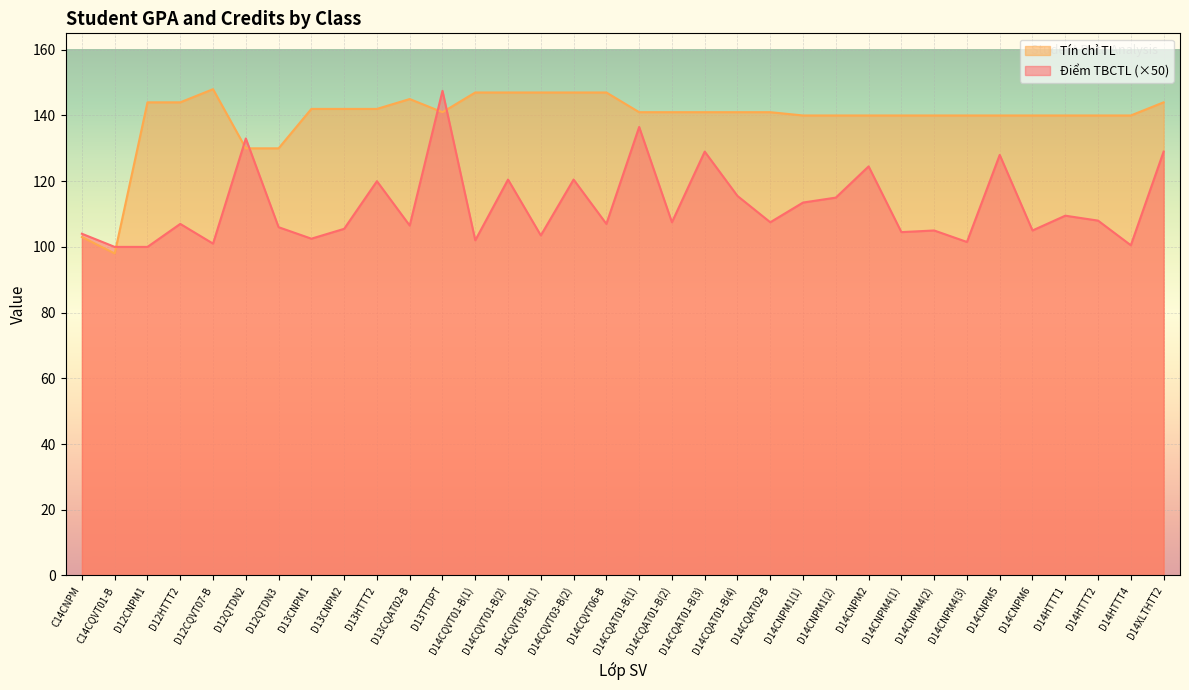

At D13CQAT02-B, list the series in order from largest to smallest.

Tín chỉ TL, Điểm TBCTL (×50)